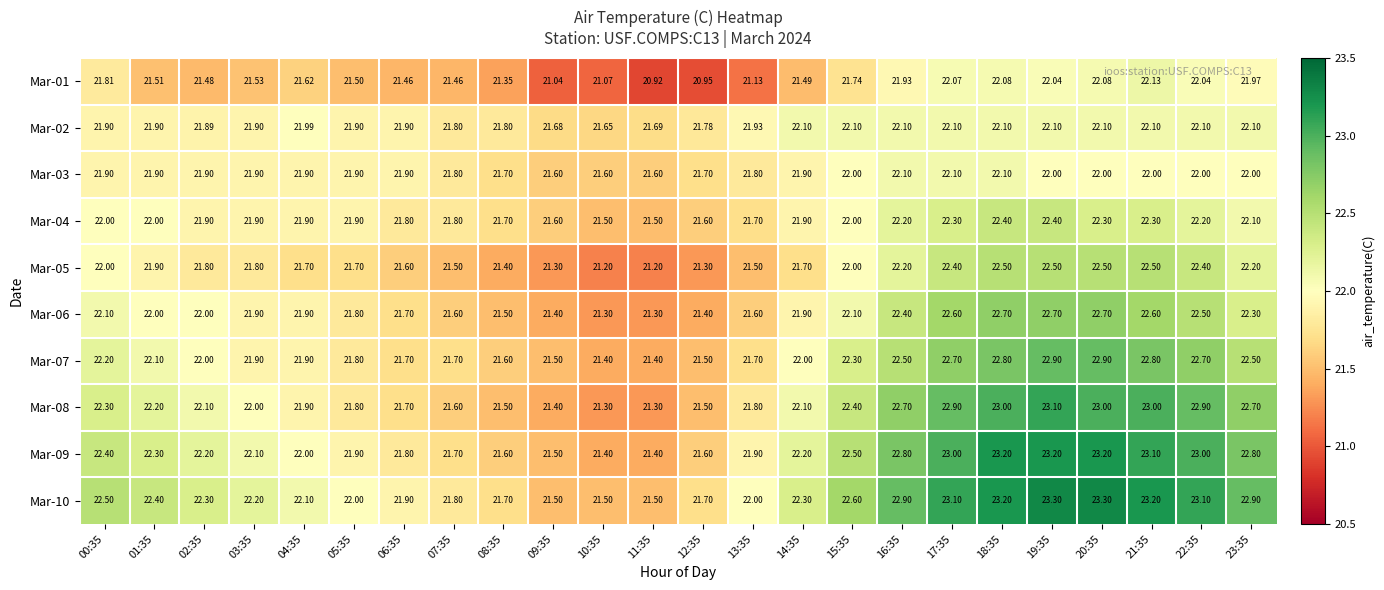

At how many categories does at least one series exceed 21?

24